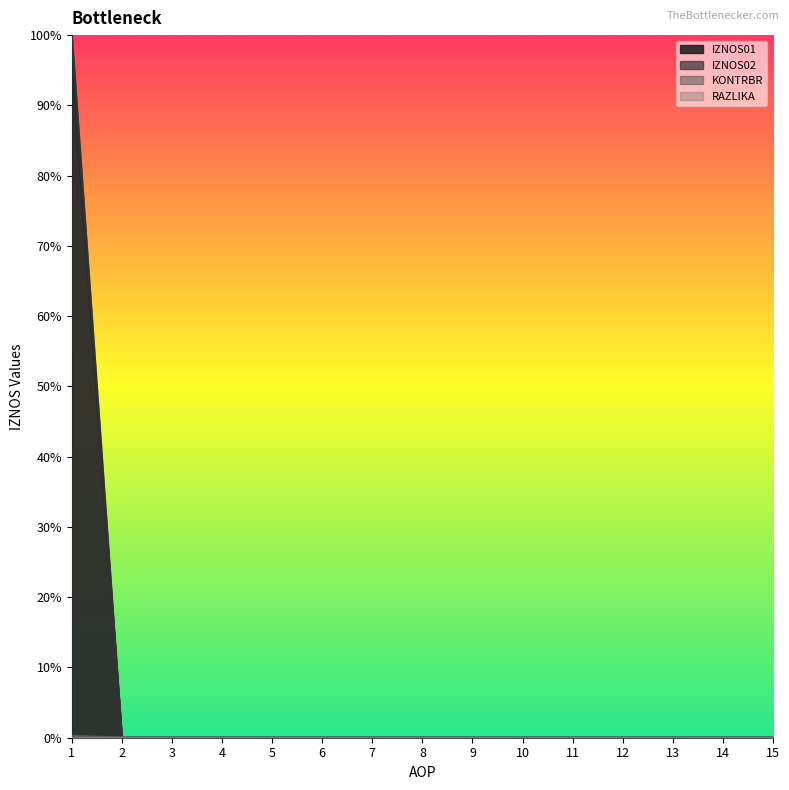

True or false: IZNOS02 has more than 0 points higher than both neighbors.

False